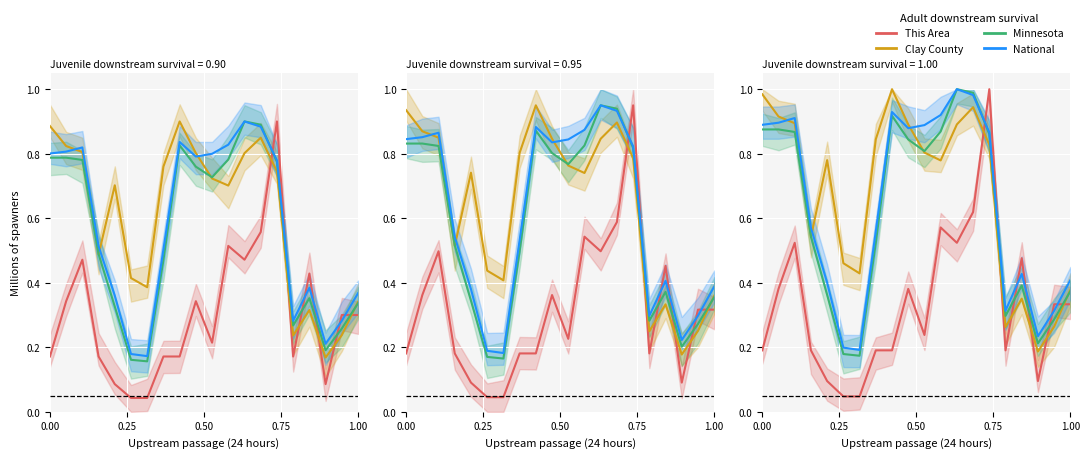

What is the sum of all Clay County values?

12.1